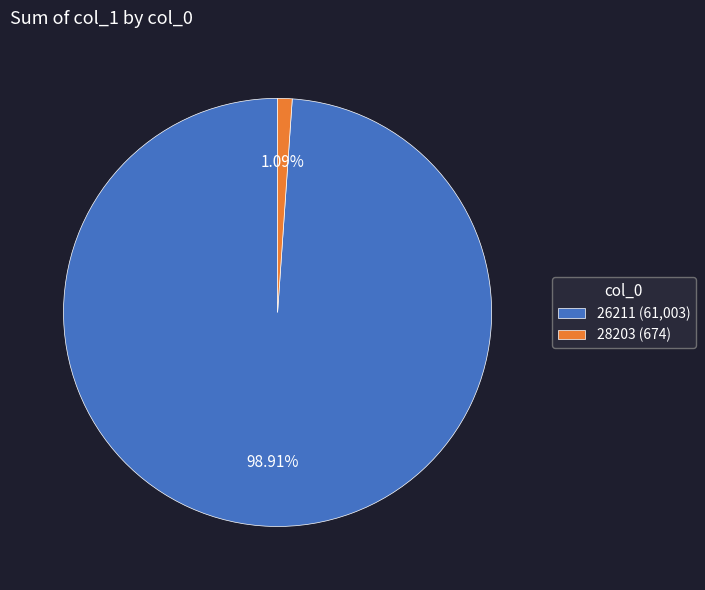

What is the largest slice in the pie chart?

26211